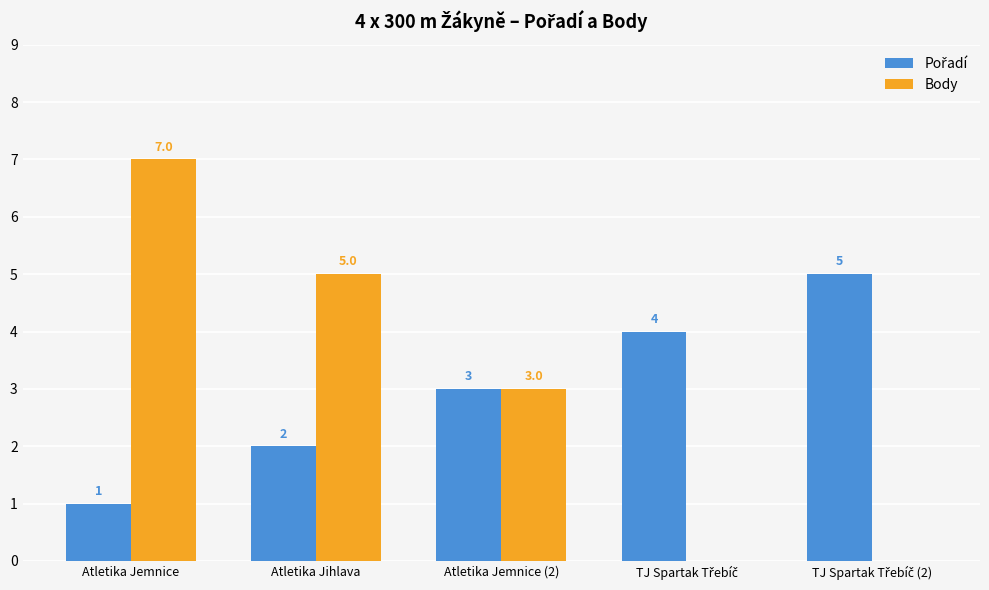

The value of Body at Atletika Jemnice is 7. True or false?

True